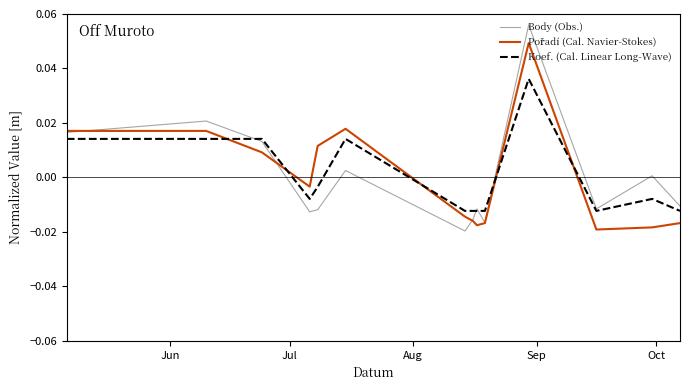

List the series in order of their overall mean, highest first.

Body (Obs.), Pořadí (Cal. Navier-Stokes), Koef. (Cal. Linear Long-Wave)